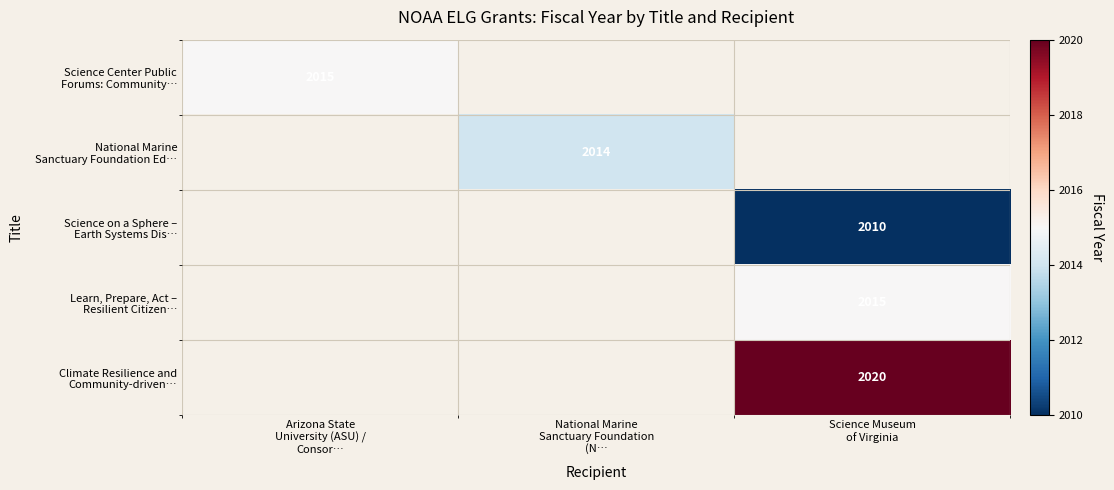

List the labels in order of National Marine Sanctuary Foundation Ed… value, largest first.

Arizona State University (ASU) / Consor…, National Marine Sanctuary Foundation (N…, Science Museum of Virginia